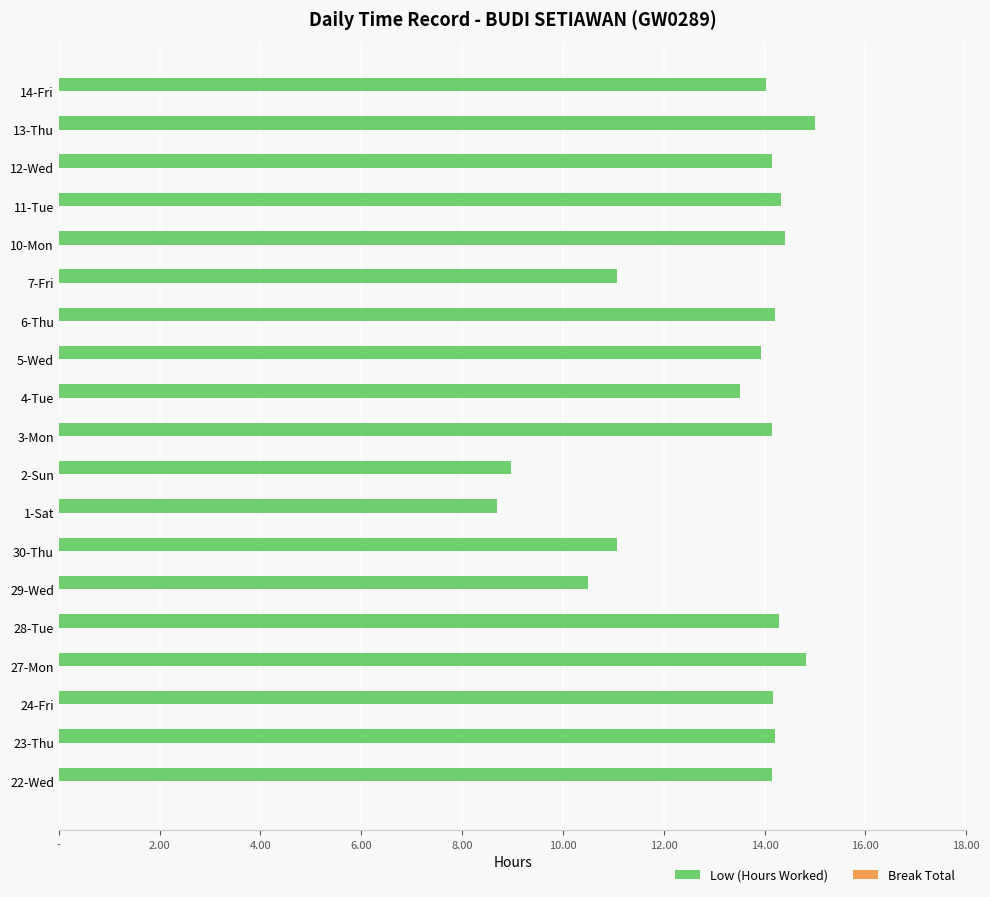

Does the chart contain any negative values?

No